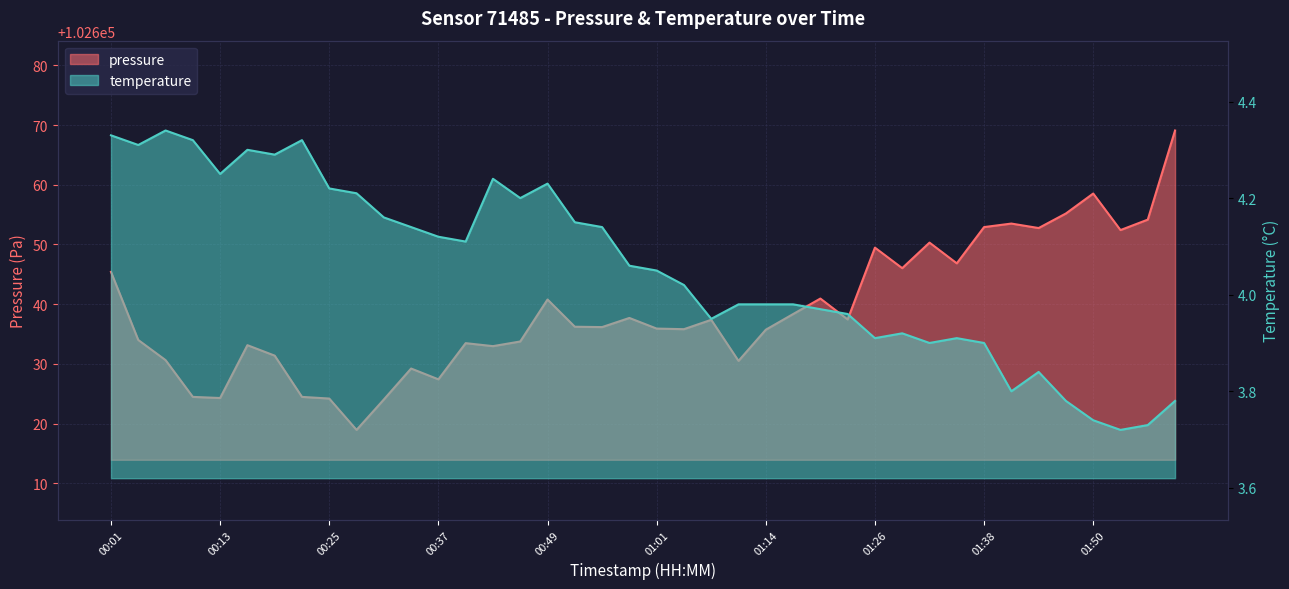

Rank the series by their average value, from highest to lowest.

pressure, temperature